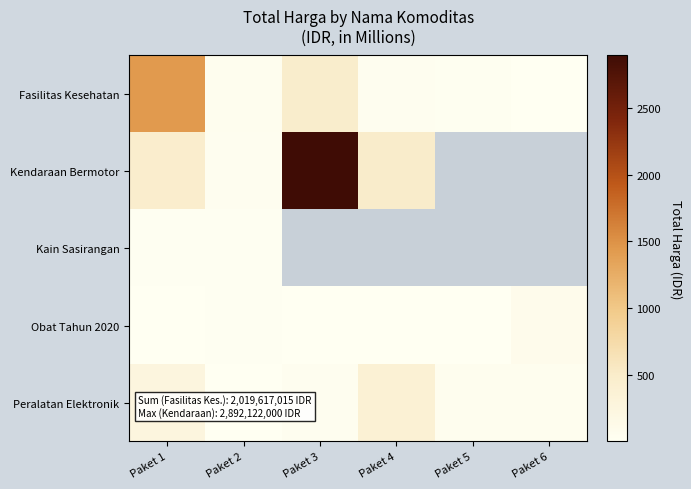

Which has a higher value, Paket 5 or Paket 1?

Paket 1